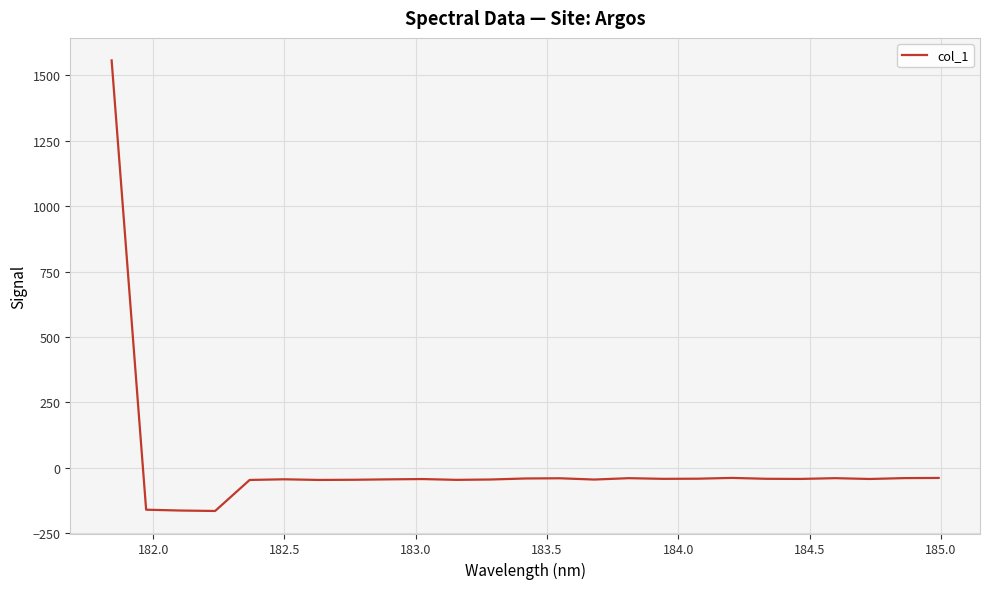

What is the greatest value displayed?

1557.5